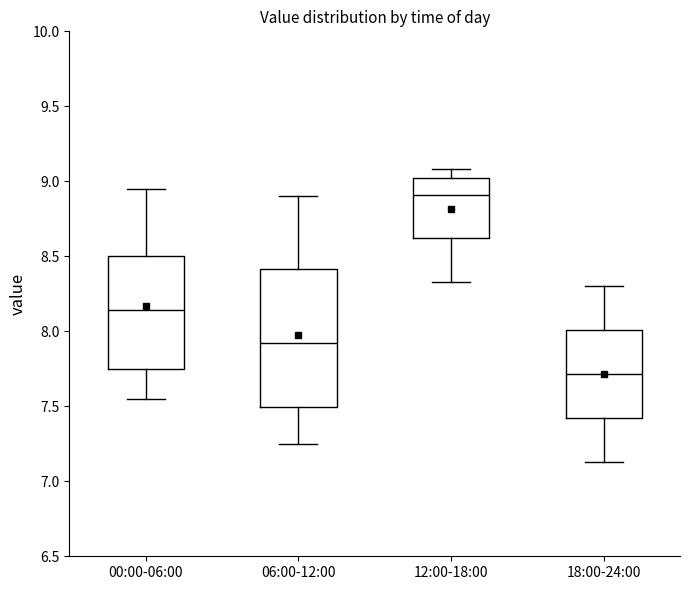

Comparing the boxes themselves (not the whiskers), which one is the tallest?

06:00-12:00